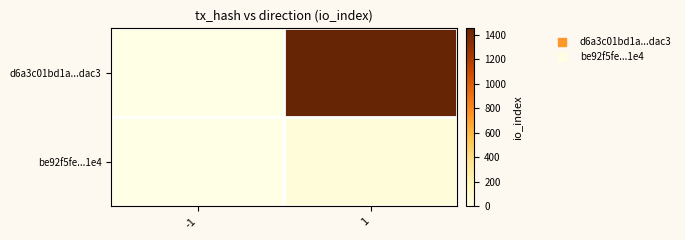

Between -1 and 1, which is larger?

1